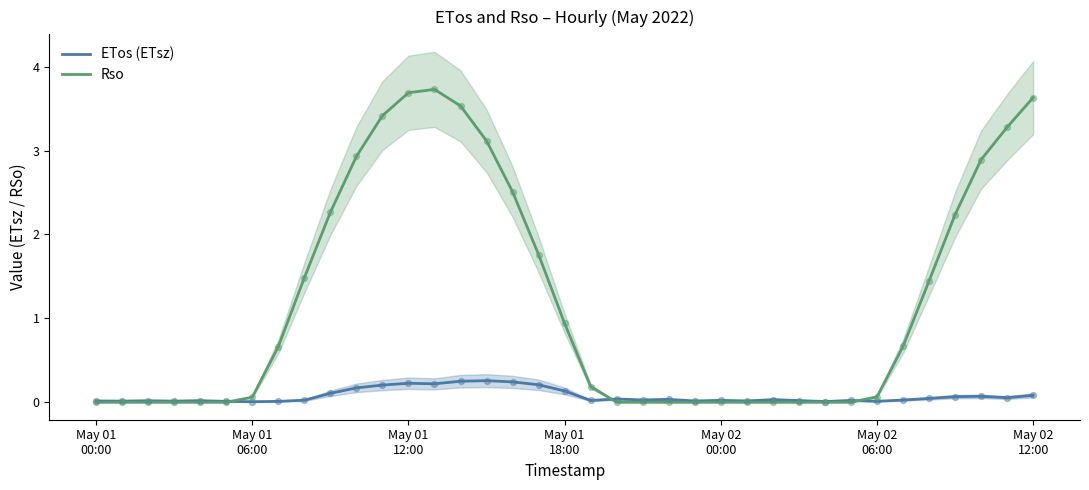

What is the highest value of the ETos (ETsz) series?

0.3